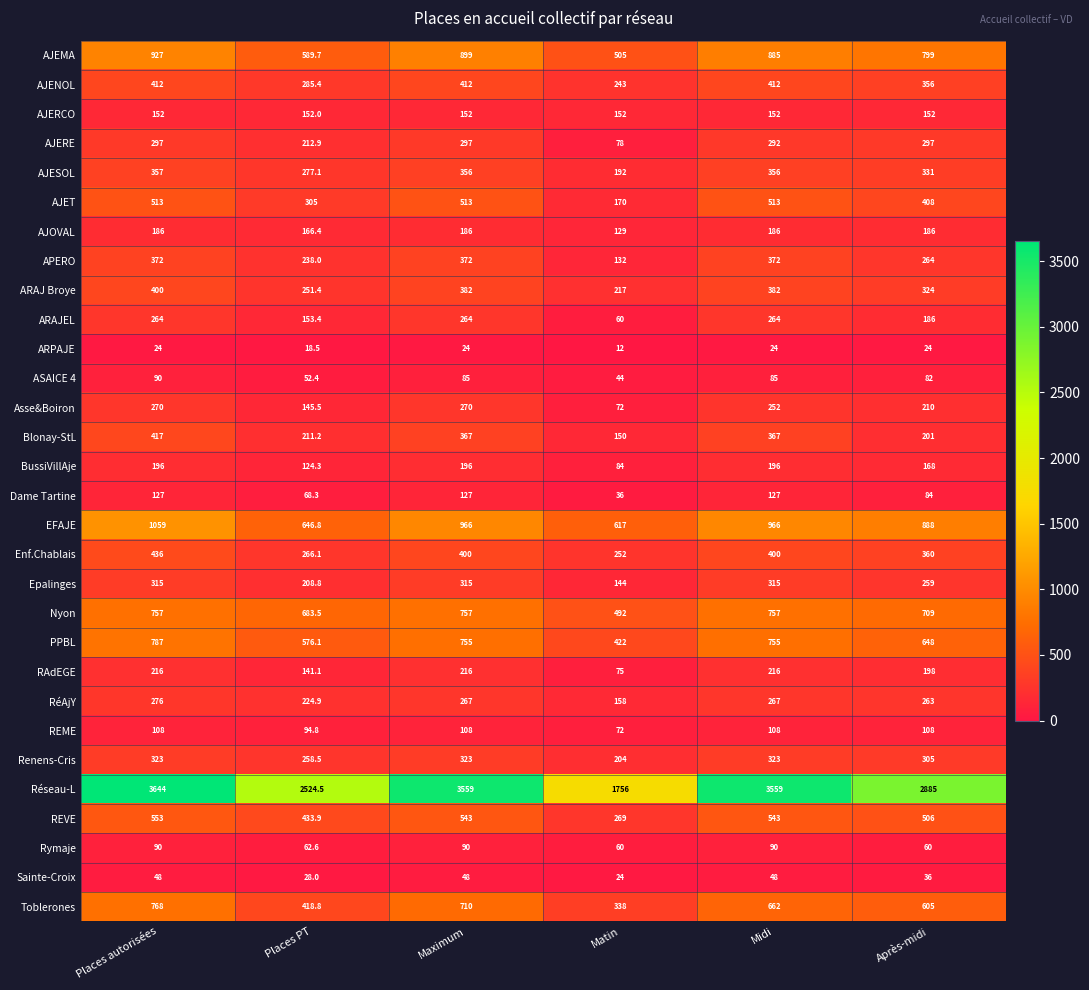

How many categories are shown in the chart?

6